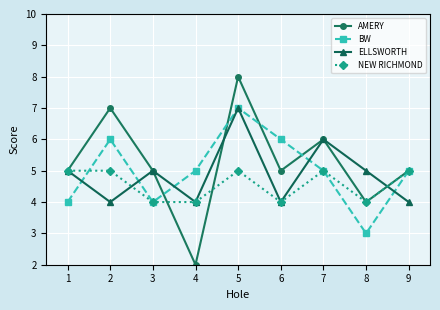

Rank the series by their average value, from lowest to highest.

NEW RICHMOND, ELLSWORTH, BW, AMERY